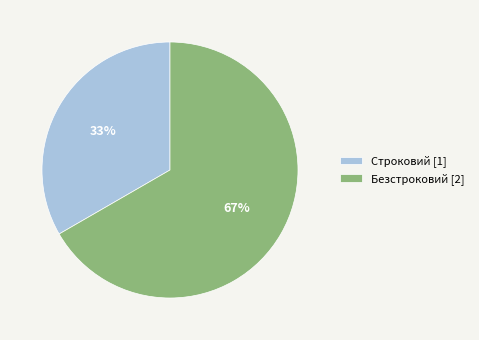

The Строковий slice represents 33% of the pie. True or false?

True